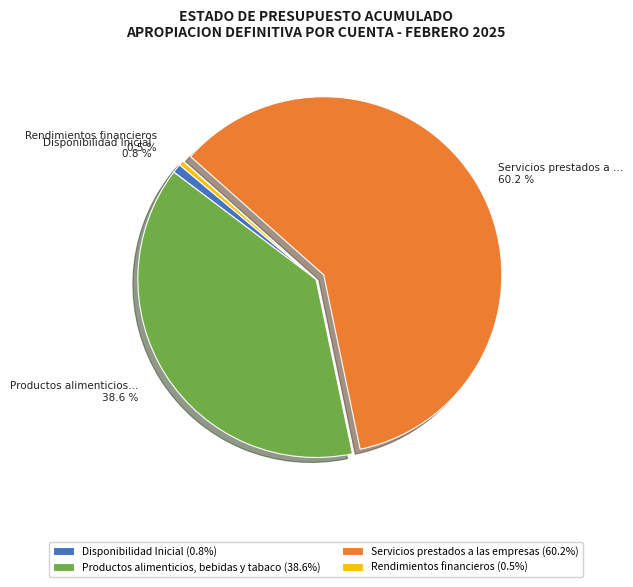

What is the majority slice?

Servicios prestados a las empresas